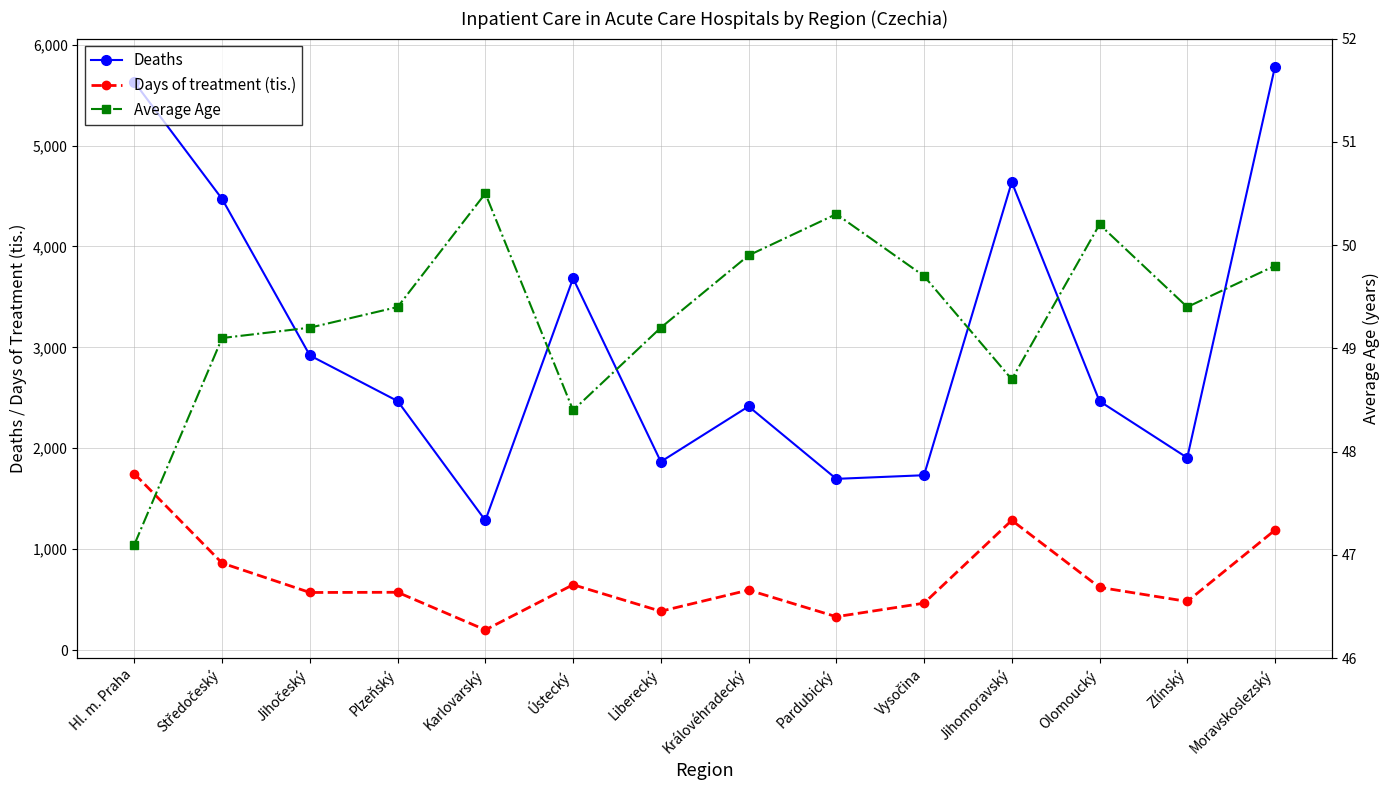

At which category does Deaths reach its first local peak?

Ústecký